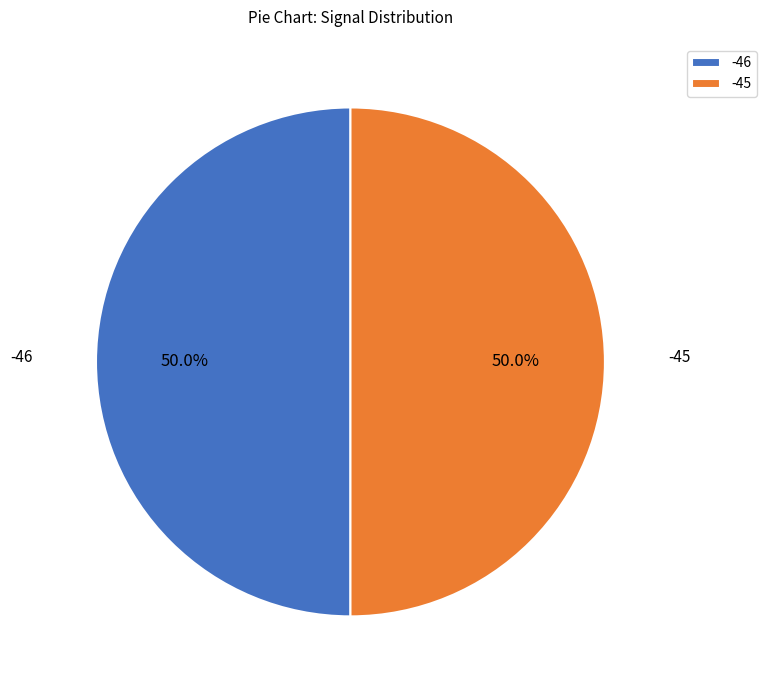

What is the ratio of the value at -45 to the value at -46?

1.0